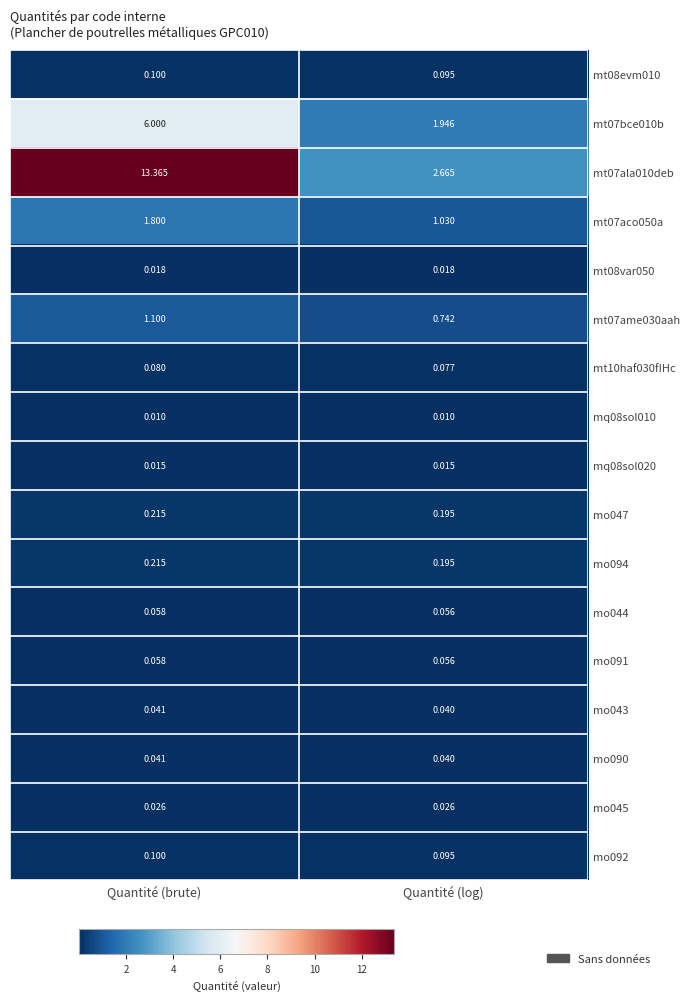

Between Quantité (brute) and Quantité (log), which series saw the biggest shift?

mt07ala010deb